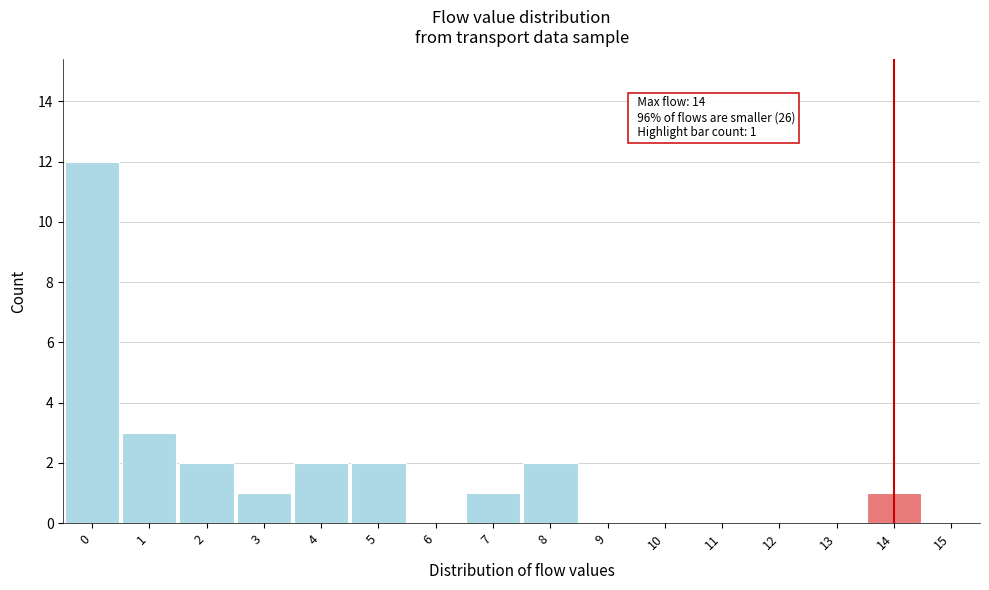

Which range on the x-axis has the tallest bar?

-0.5 to 0.5